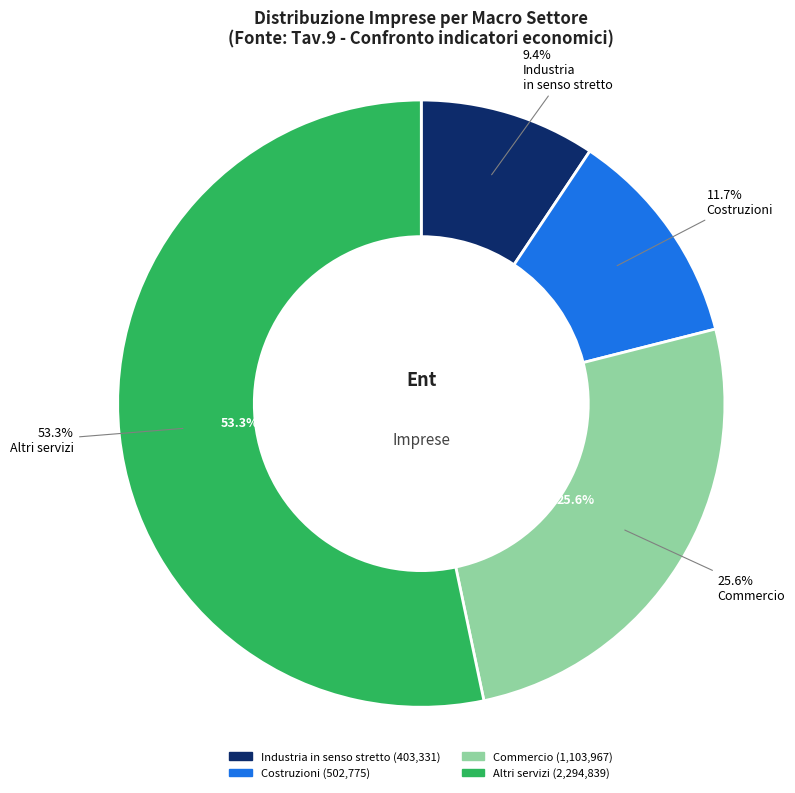

What is the change in value from Industria in senso stretto to Altri servizi?

+1891508